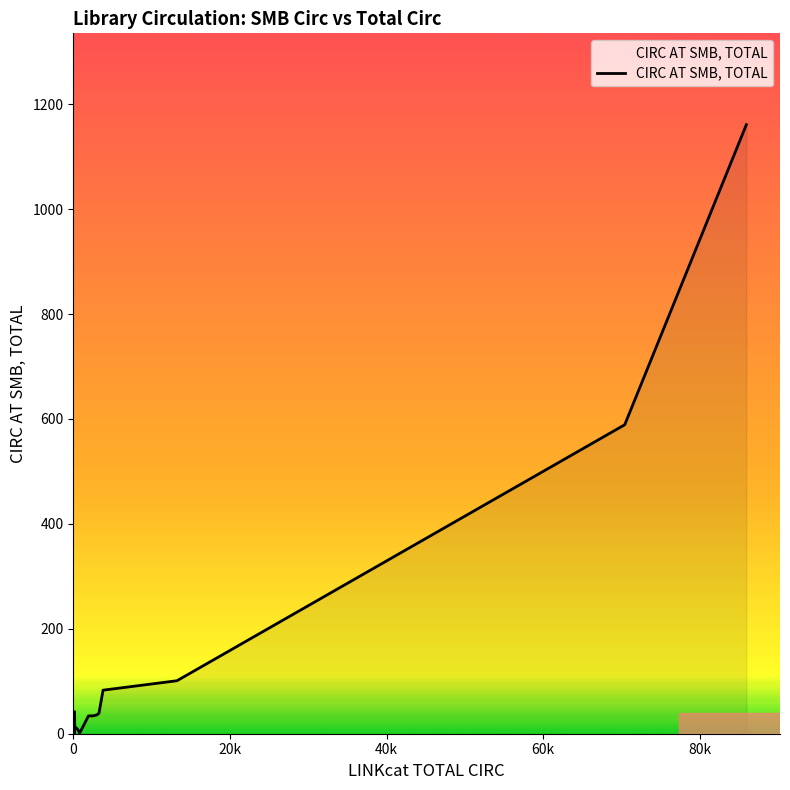

What is the greatest value displayed?

1161